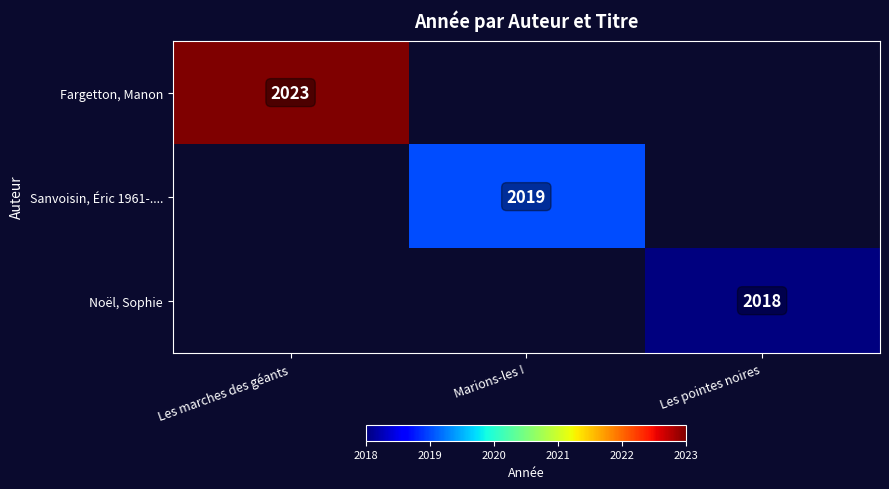

True or false: Fargetton, Manon has a value of 2909 at Les marches des géants.

False